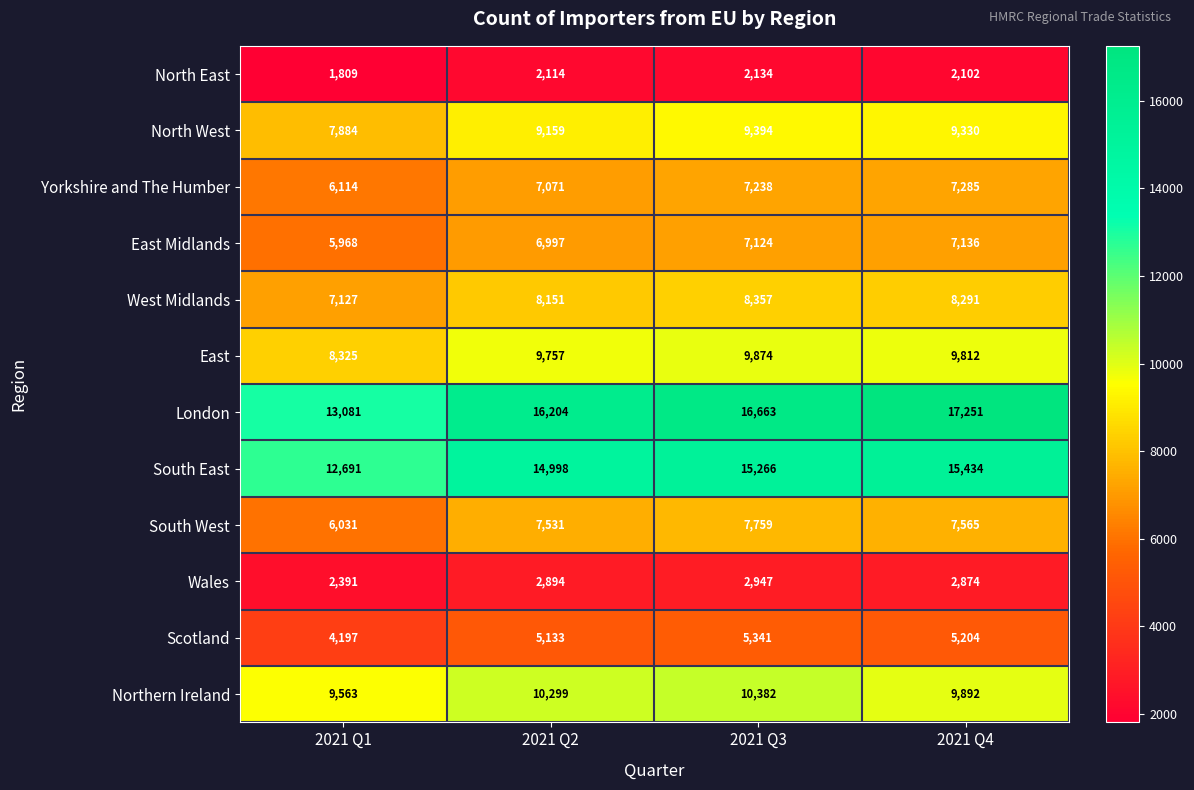

Rank the series by their maximum value, from highest to lowest.

London, South East, Northern Ireland, East, North West, West Midlands, South West, Yorkshire and The Humber, East Midlands, Scotland, Wales, North East